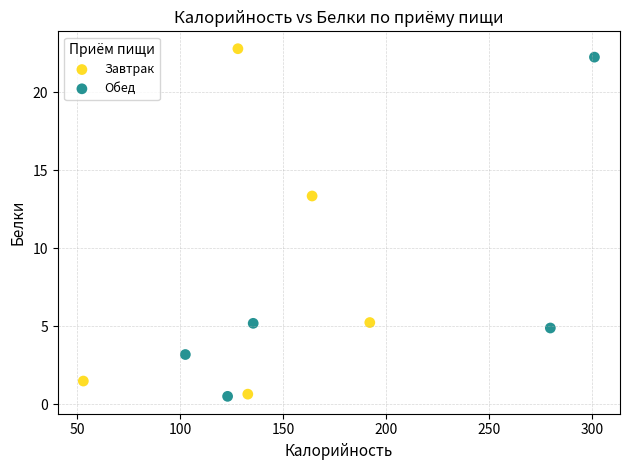

Which series has the largest Y range (max minus min)?

Завтрак